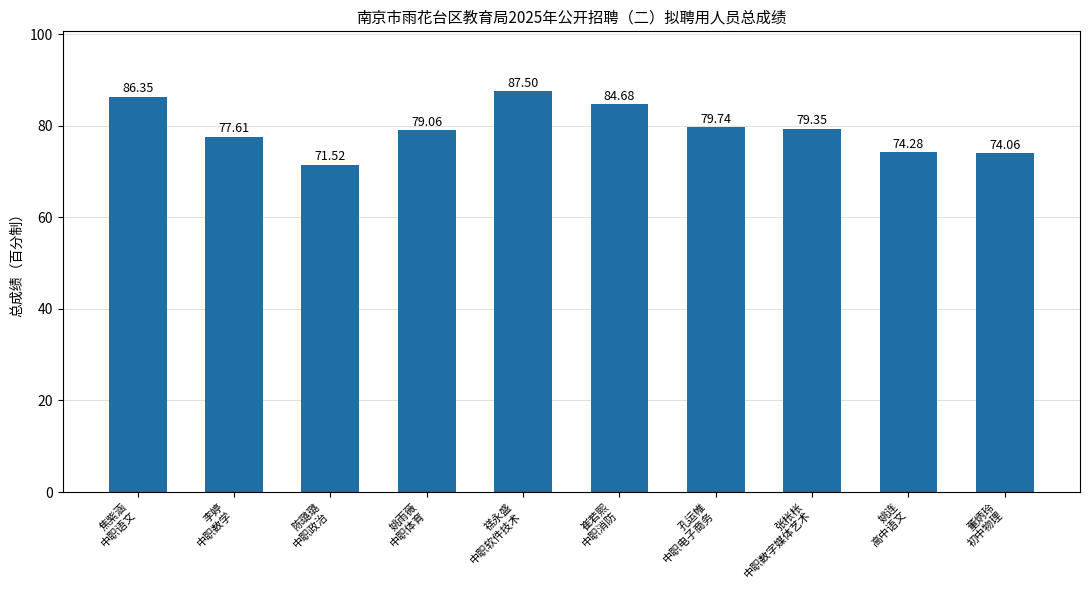

What position from the right is 姚雨薇
中职体育?

7